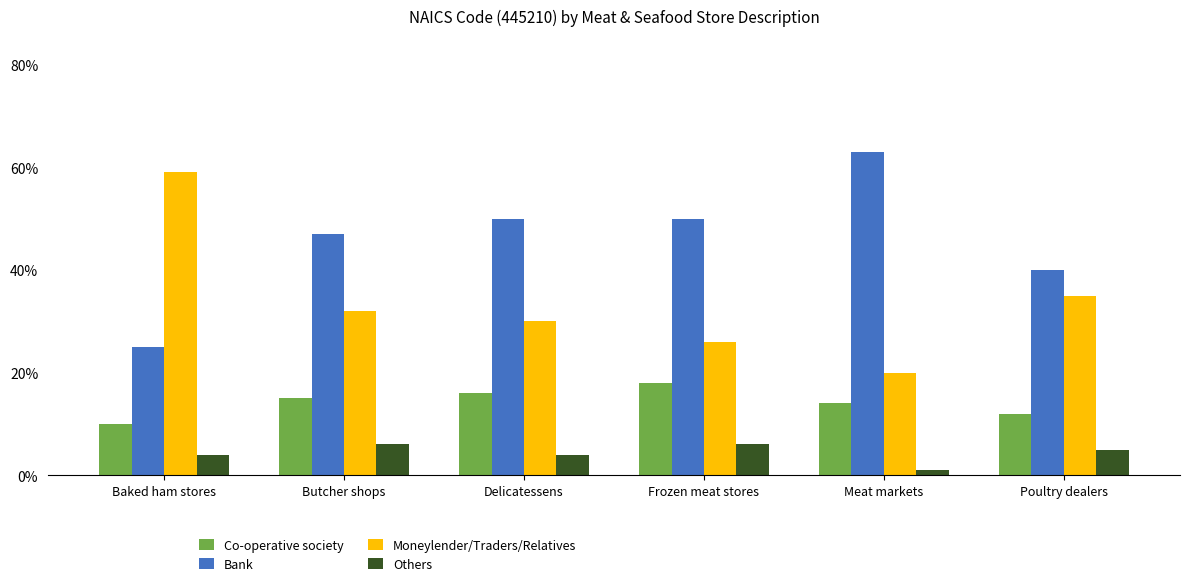

What are all the series names shown in the legend?

Co-operative society, Bank, Moneylender/Traders/Relatives, Others